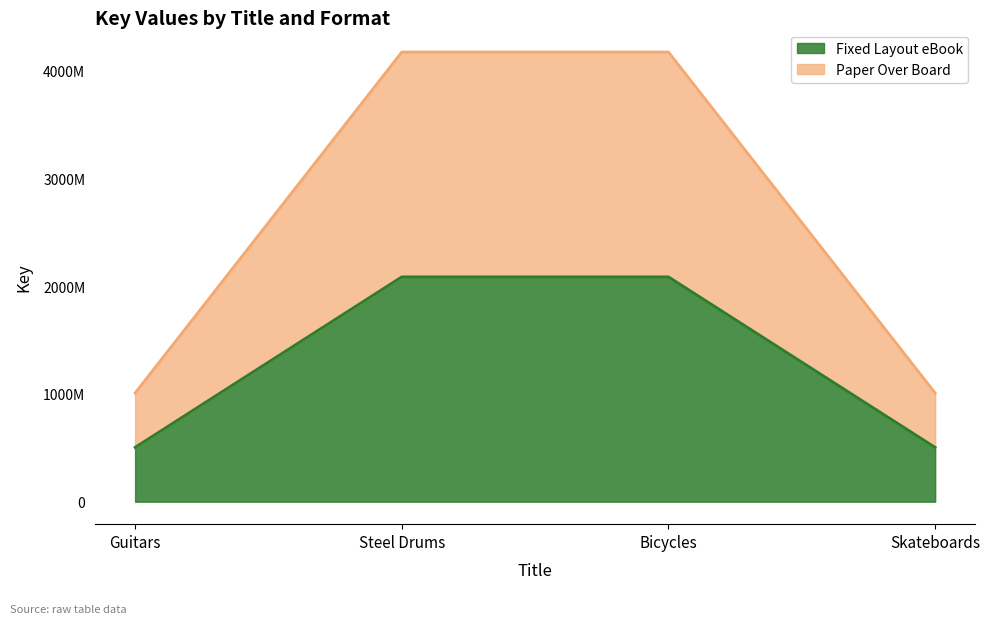

What is the highest value of the Paper Over Board series?

4174777112